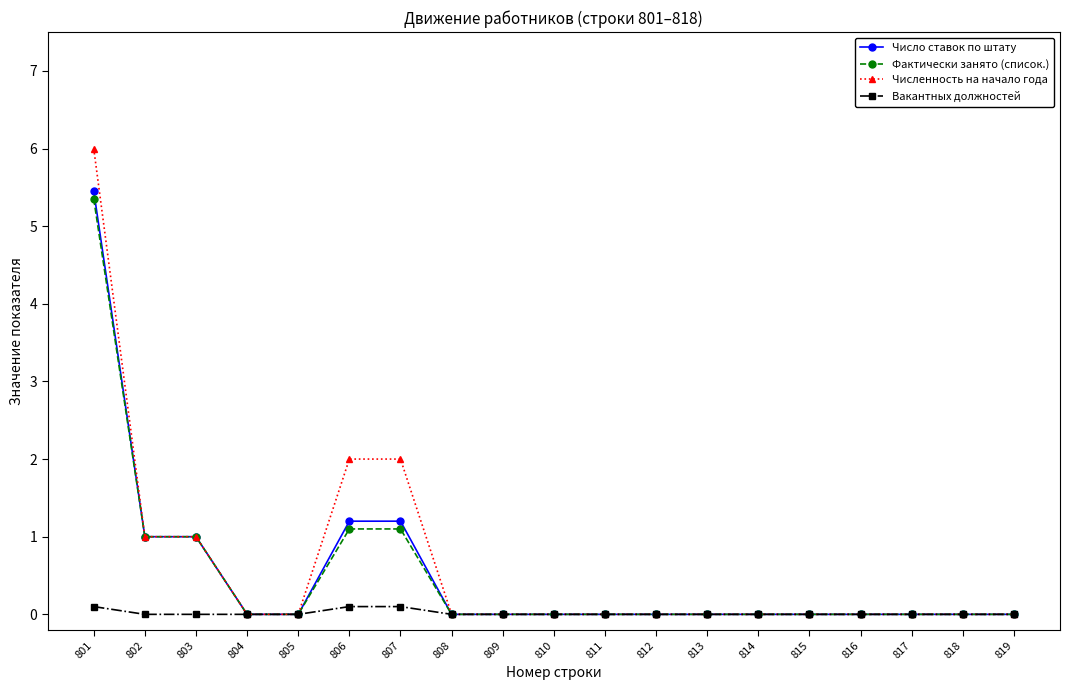

What is the value of the Число ставок по штату point at the 3rd from the left?

1.0